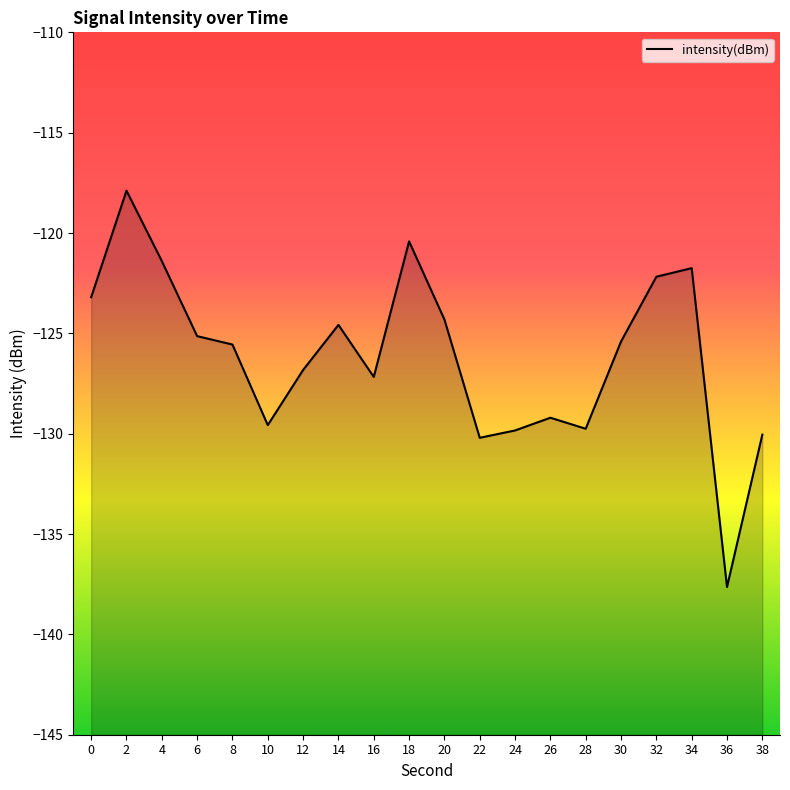

The chart shows a value of -129.6 at 10. True or false?

True